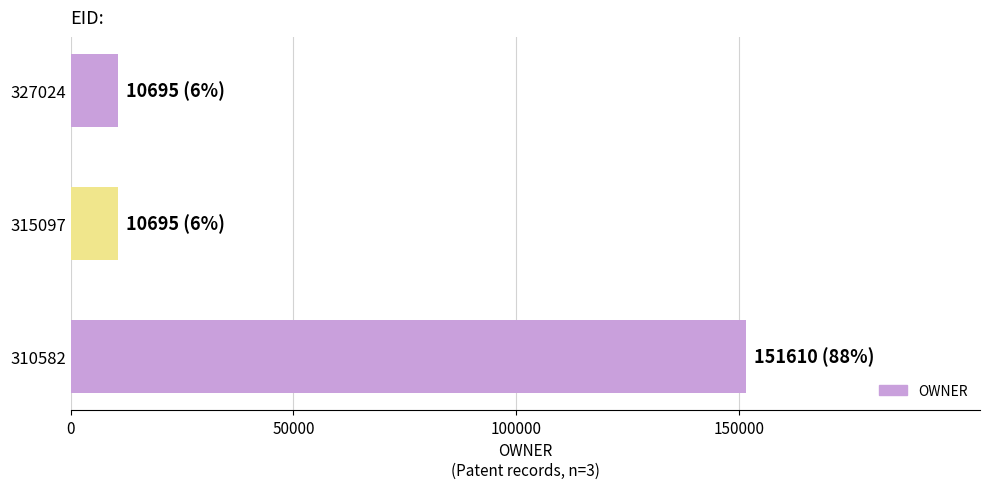

The value at 310582 is 56061. True or false?

False